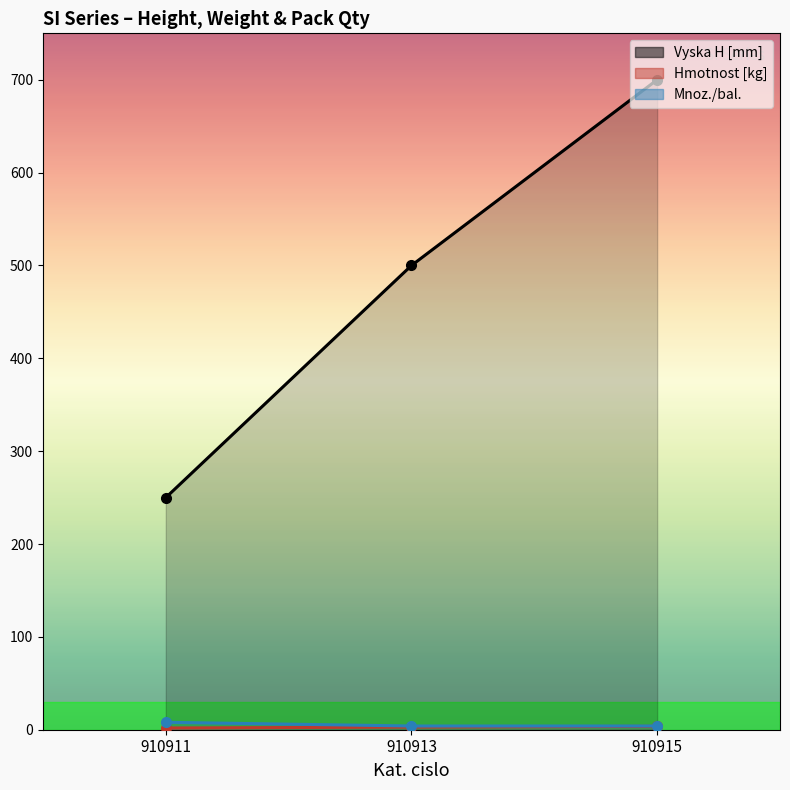

Which series has the largest range (max minus min)?

Vyska H [mm]